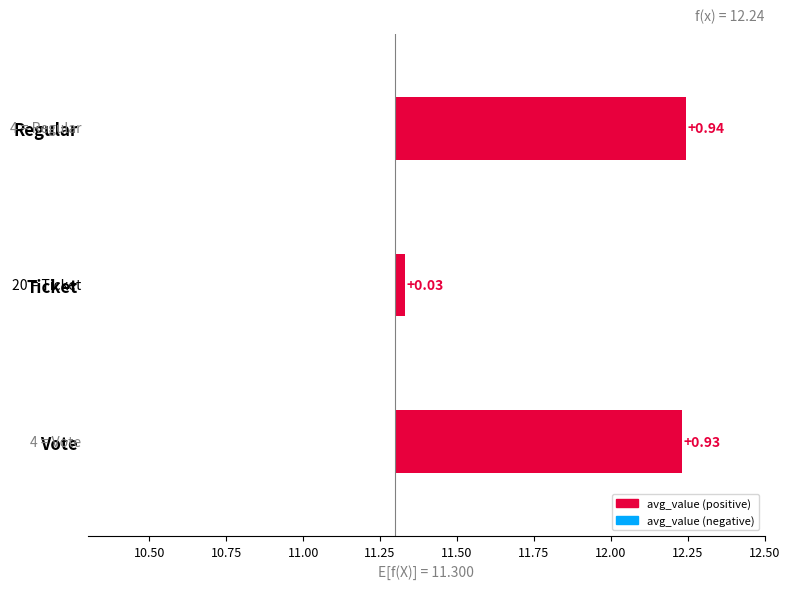

What is the change in value from Ticket to Regular?

+0.9